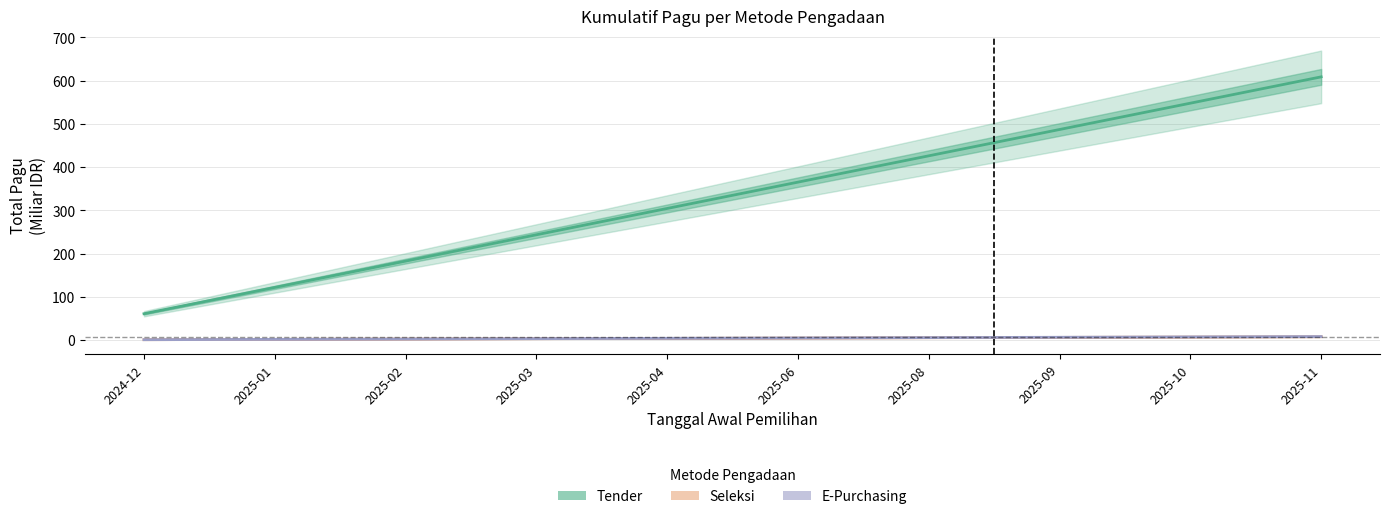

Is this an area chart (filled region under the line)?

No